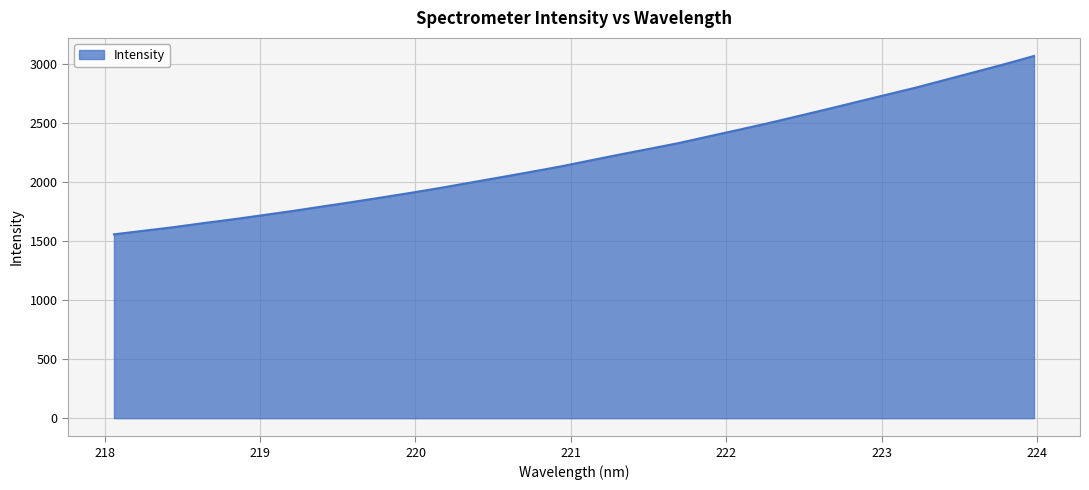

What is the maximum value shown in the chart?

3069.3